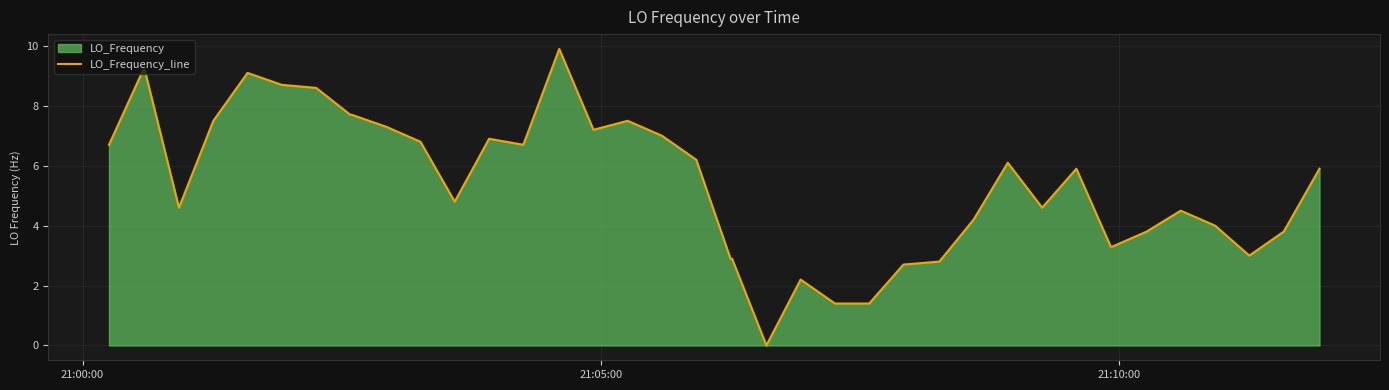

What is the maximum value shown in the chart?

9.9